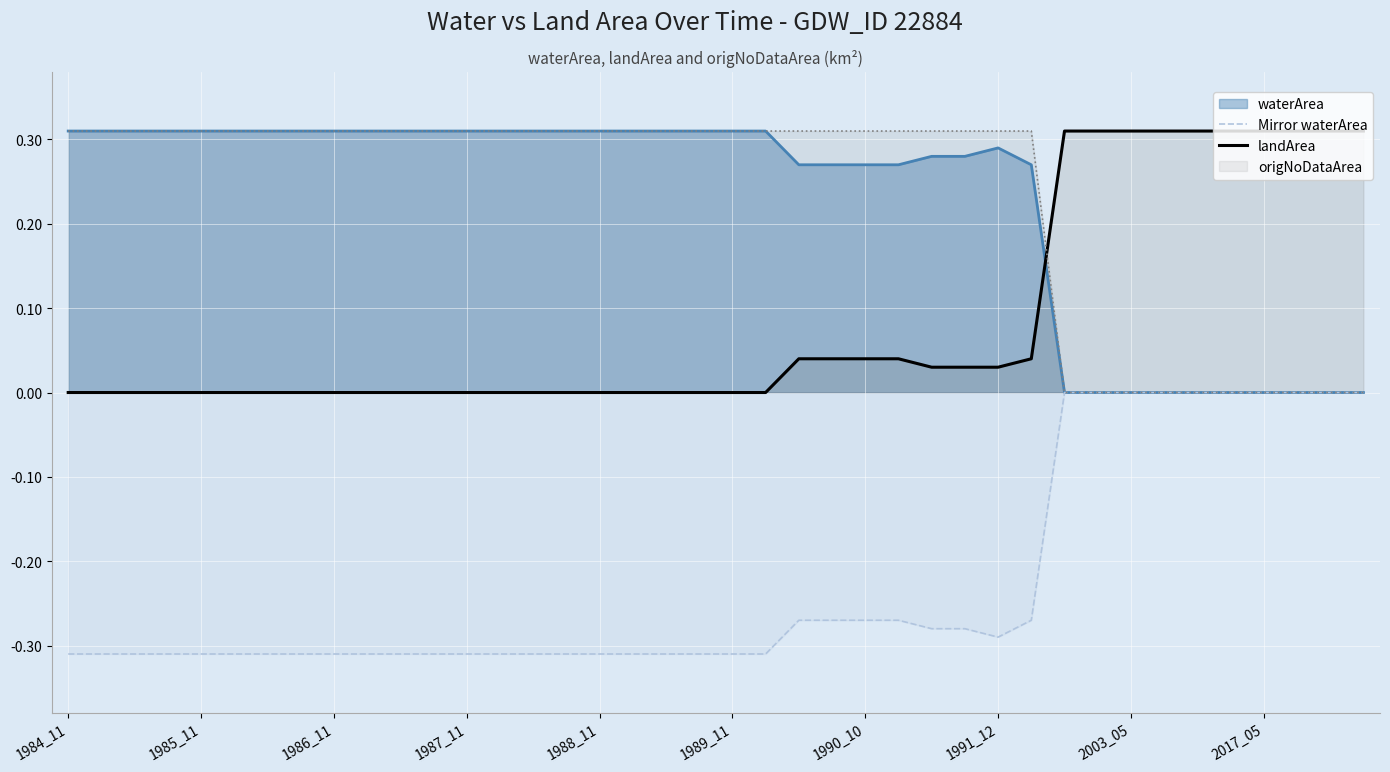

What position from the right is 31?

9